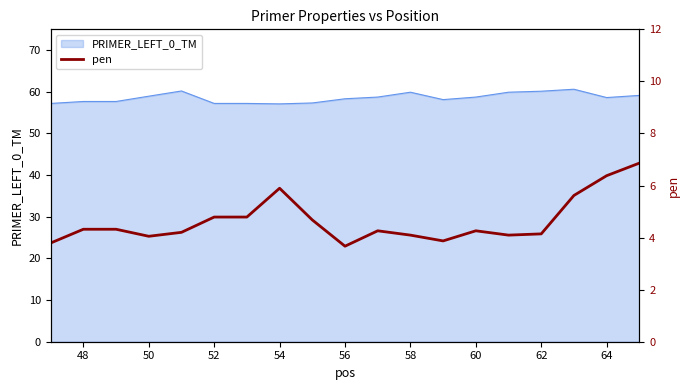

True or false: the data has more than 2 interior local peaks.

True